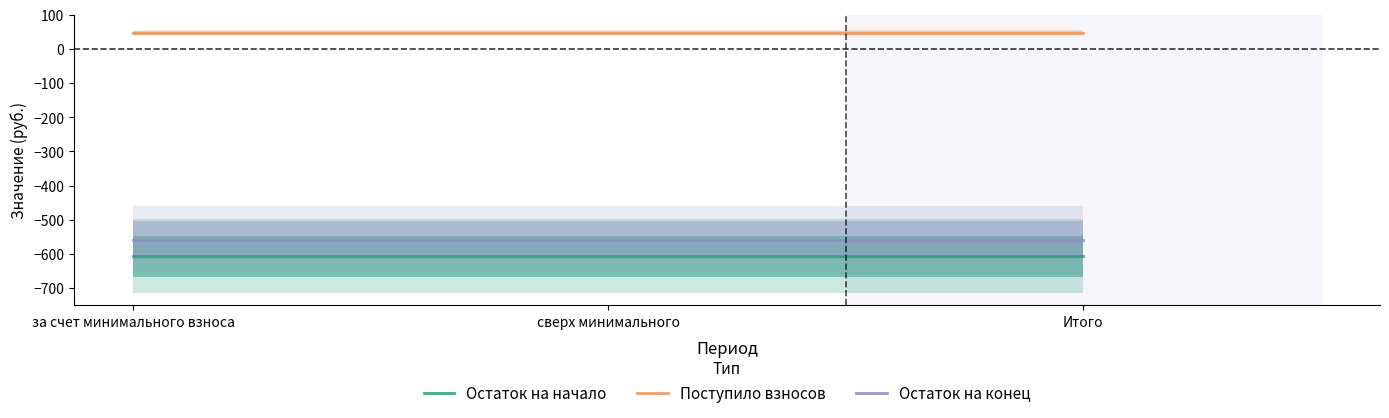

What are all the series names shown in the legend?

Остаток на начало, Поступило взносов, Остаток на конец